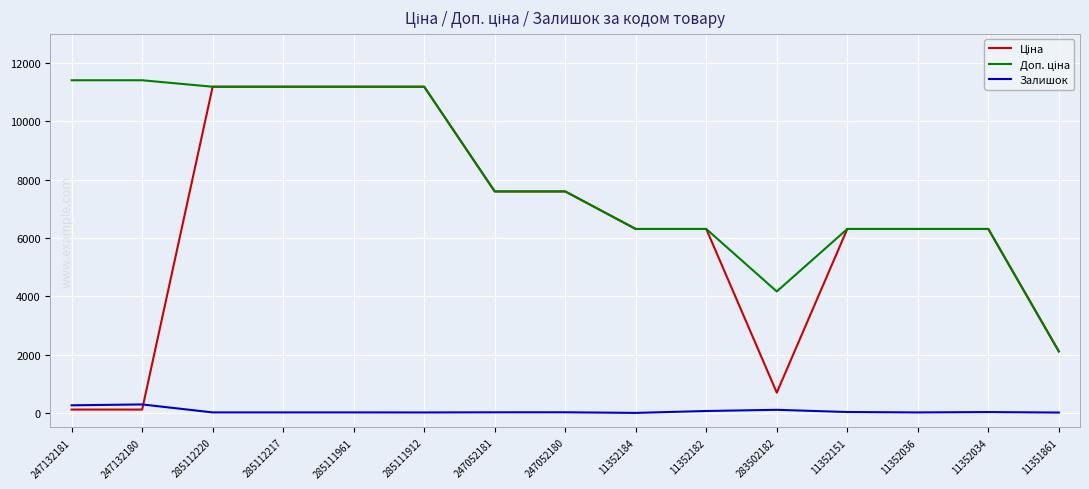

At which category is the sum across all series the highest?

285112220